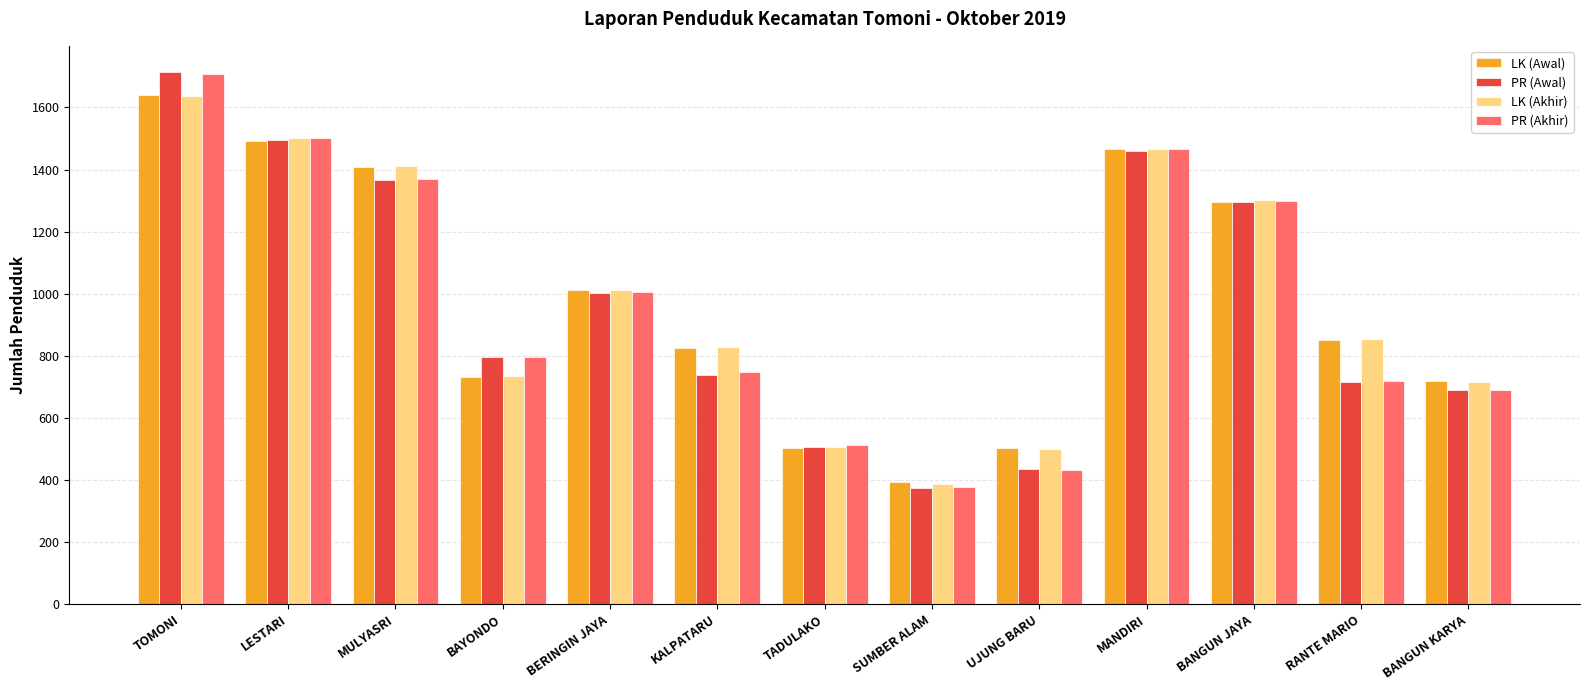

What is the total value across all series at TADULAKO?

2025